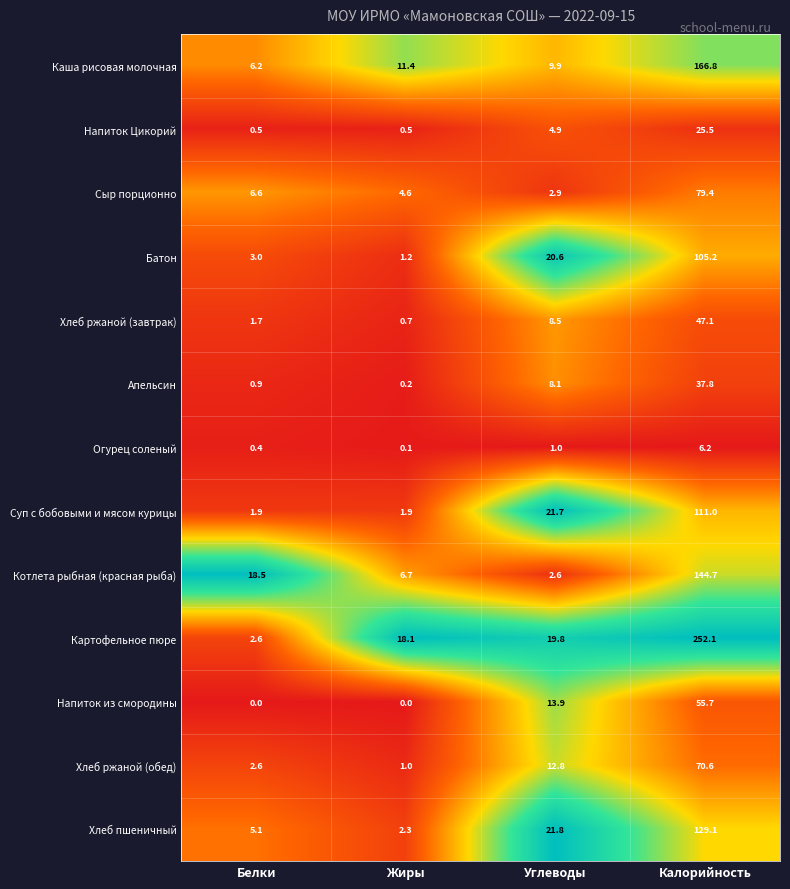

What is the sum of the Огурец соленый values at Белки and Жиры?

0.5